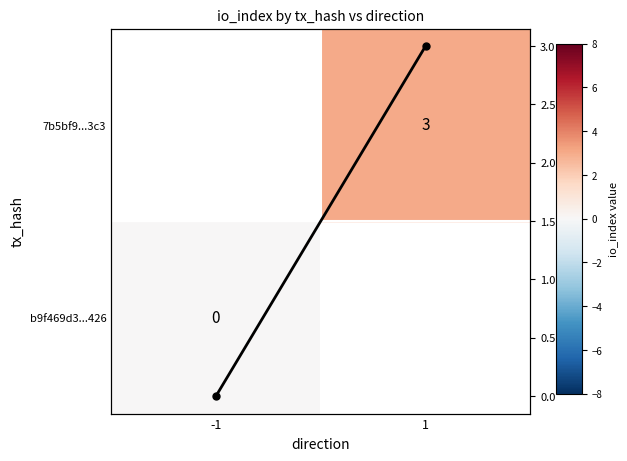

Reading left to right, list all the values displayed in this chart.

-1=0	1=3